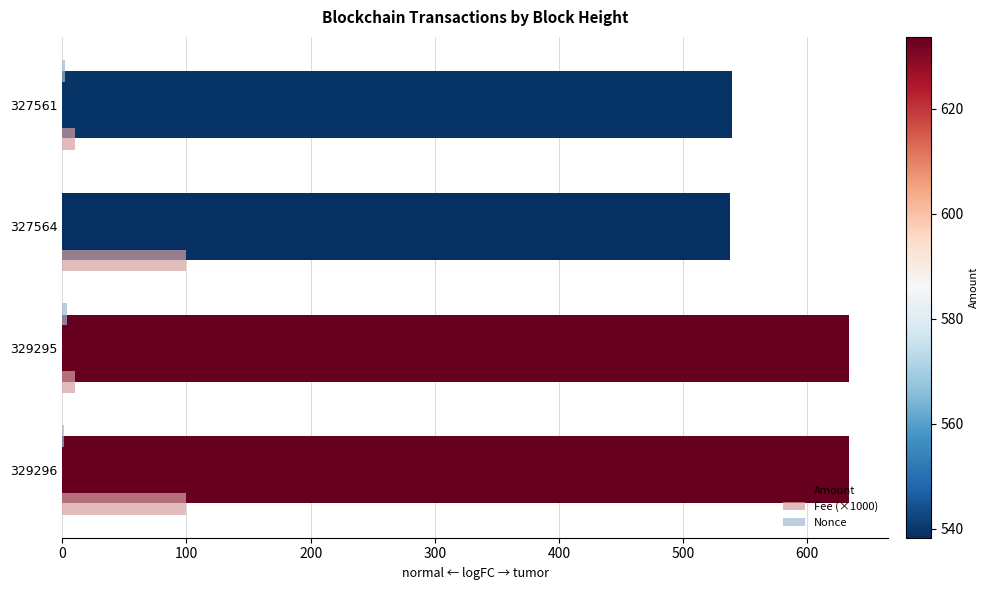

At which category is the sum across all series the highest?

329296